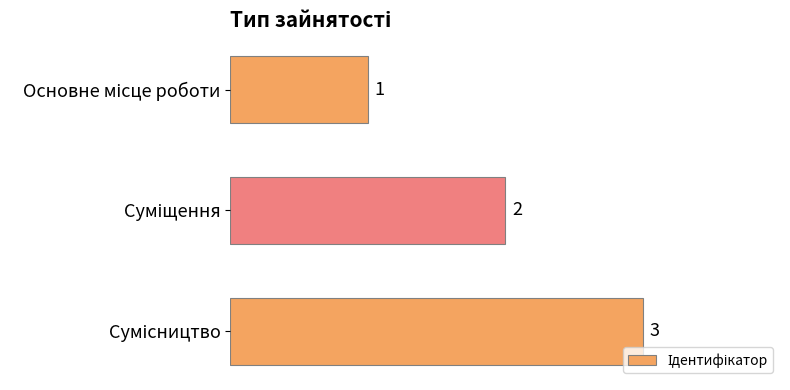

What is the value of the 1st bar from the top?

1